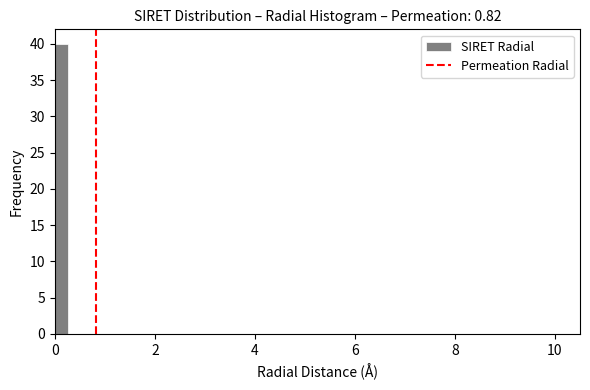

Read against the x-axis, roughly where is the centre of the tallest bar?

0.2